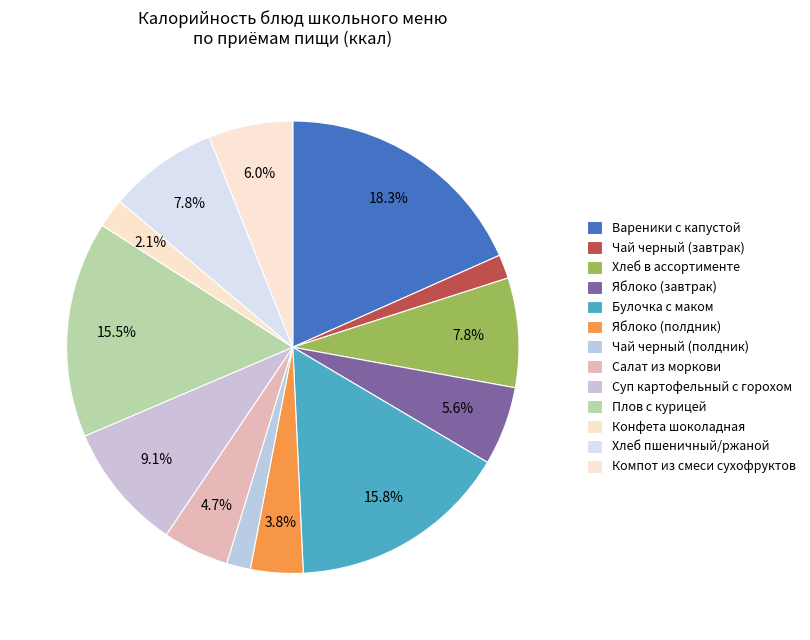

Do Хлеб пшеничный/ржаной and Булочка с маком together represent more than half of the pie?

No